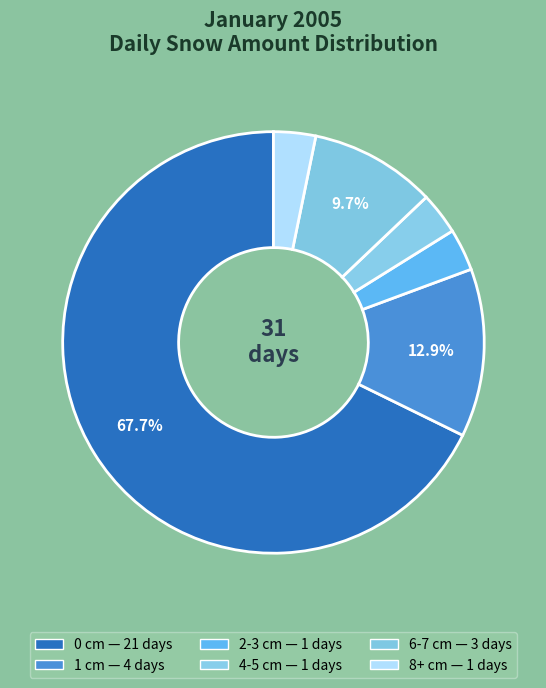

How many slices are in this pie chart?

6